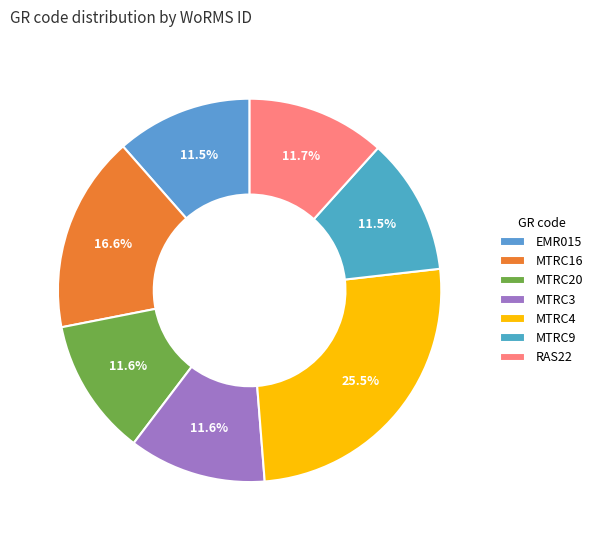

Is it true that RAS22 is 12% of the pie?

True